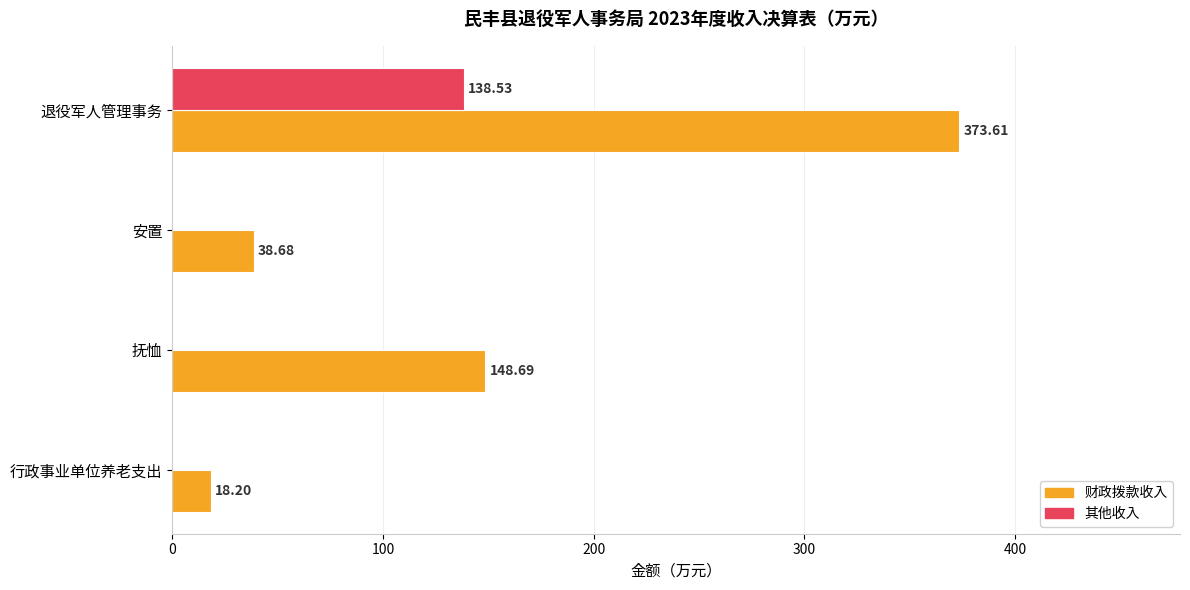

Between 行政事业单位养老支出 and 抚恤, which series saw the biggest shift?

财政拨款收入